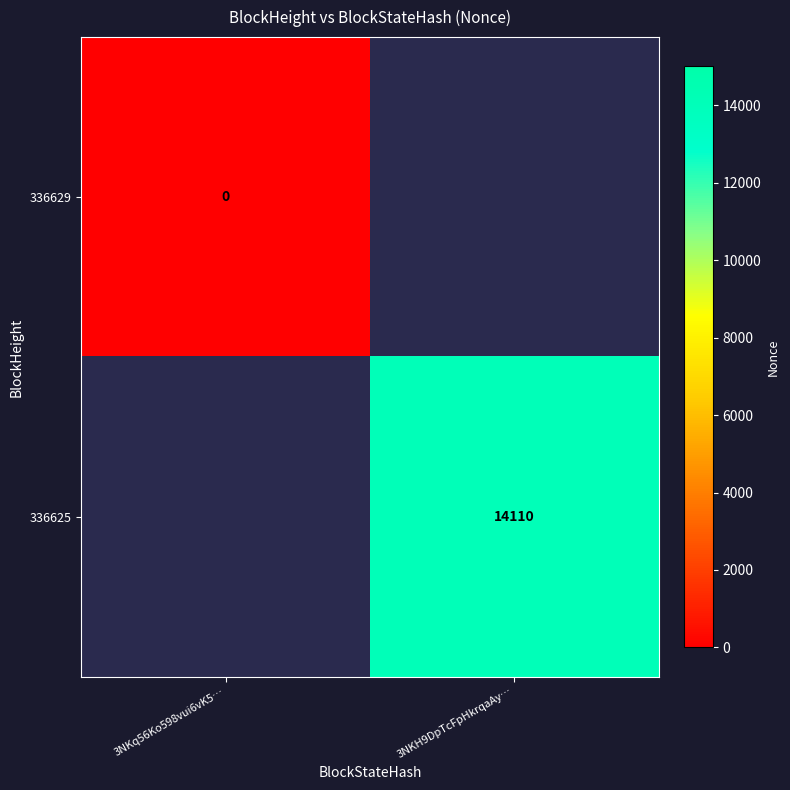

Which has a higher value, 3NKq56Ko598vui6vK5… or 3NKH9DpTcFpHkrqaAy…?

3NKH9DpTcFpHkrqaAy…